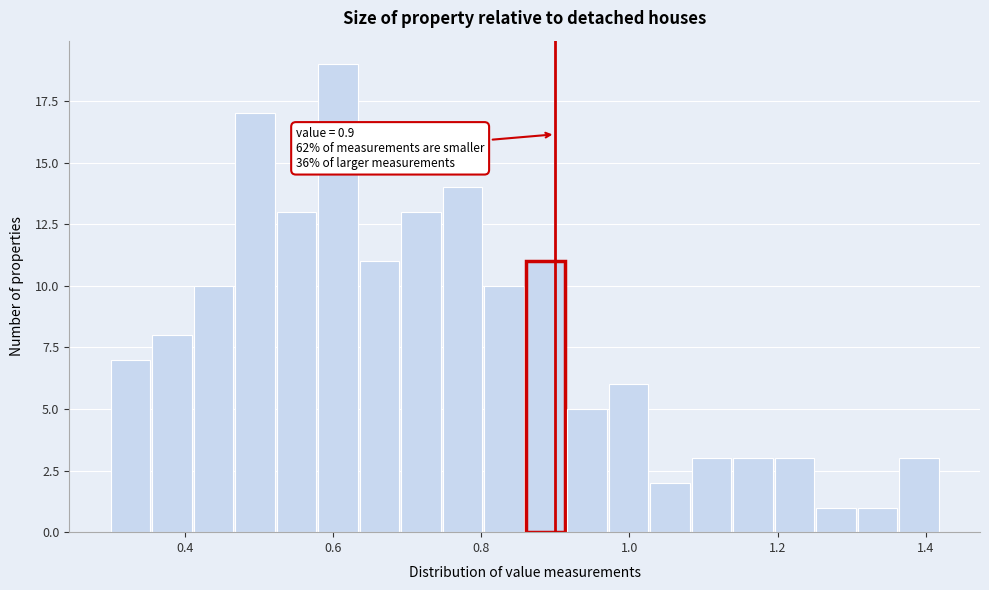

Read against the x-axis, roughly where is the centre of the tallest bar?

0.60